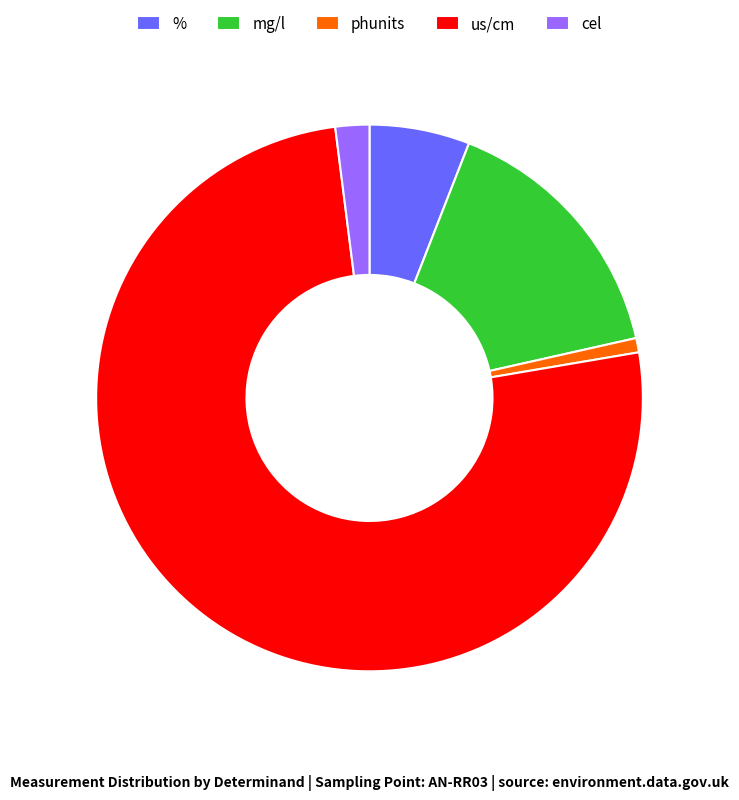

What is the largest slice in the pie chart?

us/cm